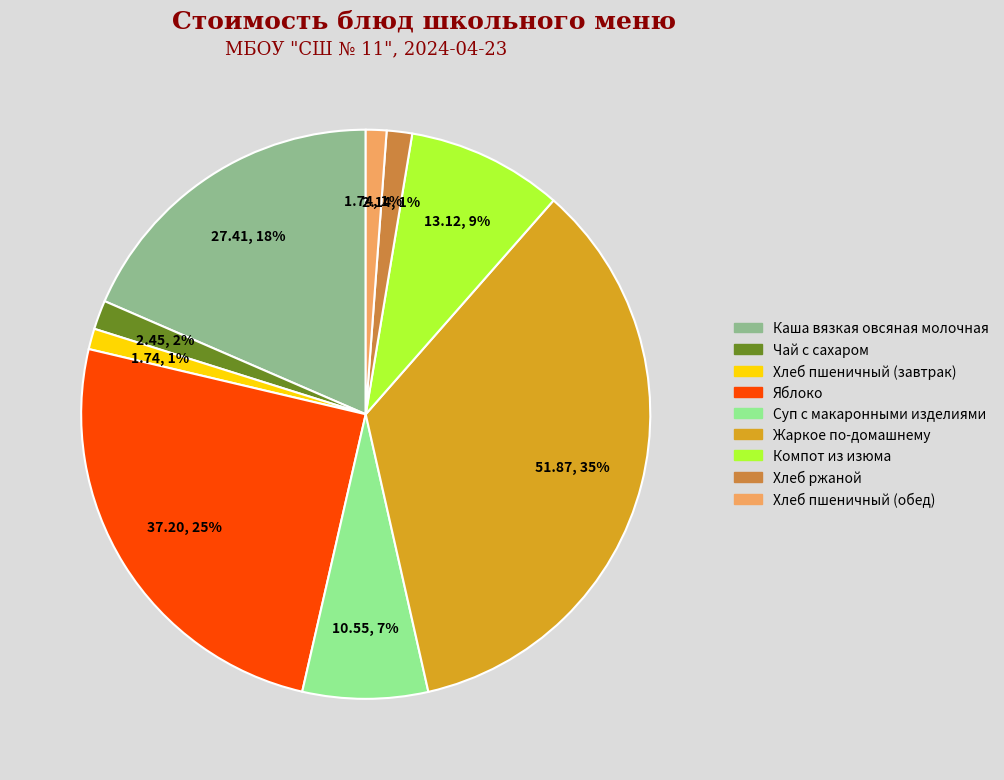

Is the sum of Яблоко and Хлеб пшеничный (завтрак) greater than half?

No